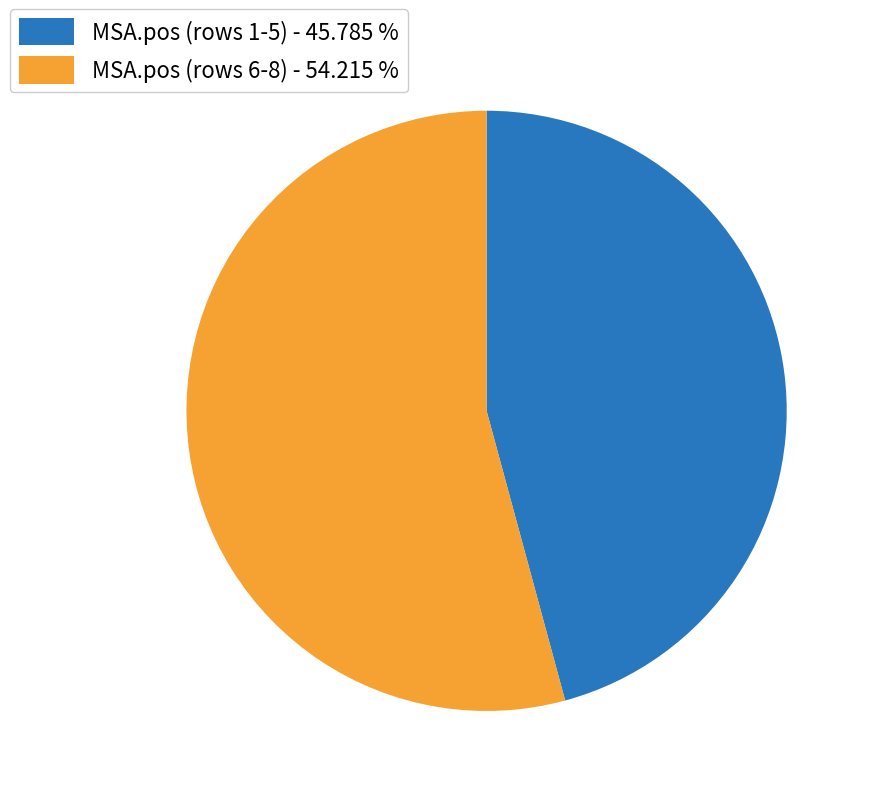

Is the sum of MSA.pos (rows 1-5) - 45.785 % and MSA.pos (rows 6-8) - 54.215 % greater than half?

Yes